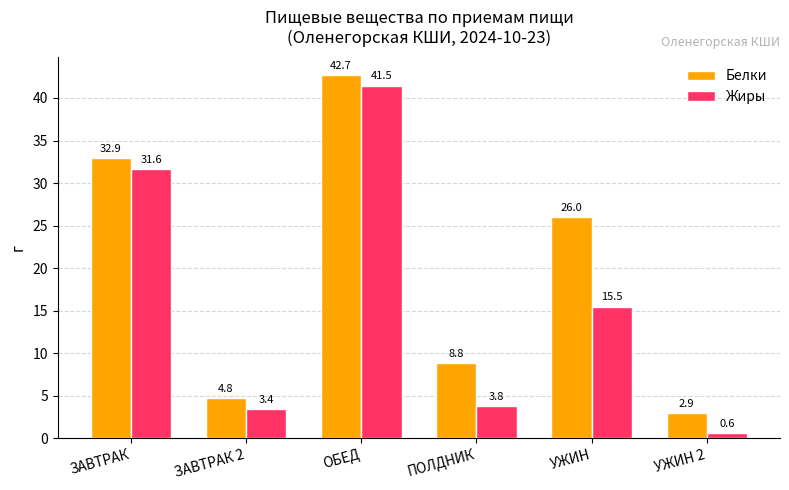

Between ЗАВТРАК and ОБЕД, which series saw the biggest shift?

Жиры